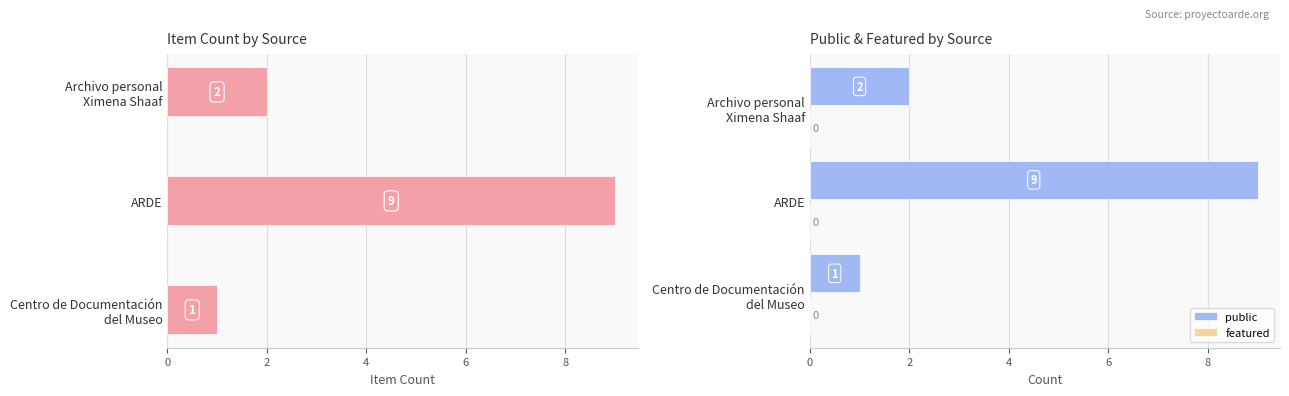

What is the lowest value of the public series?

1